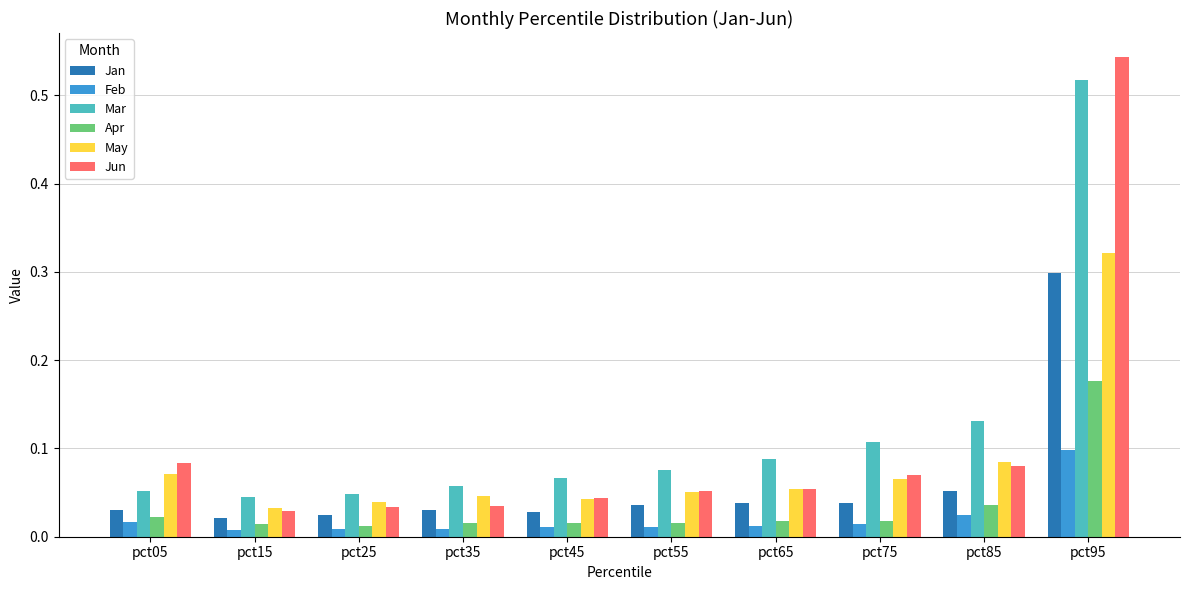

Count the May values in the range 0 to 1.

10